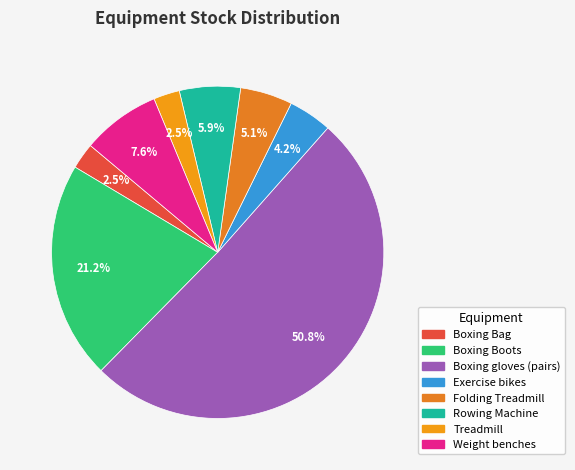

Count the number of slices in the pie.

8